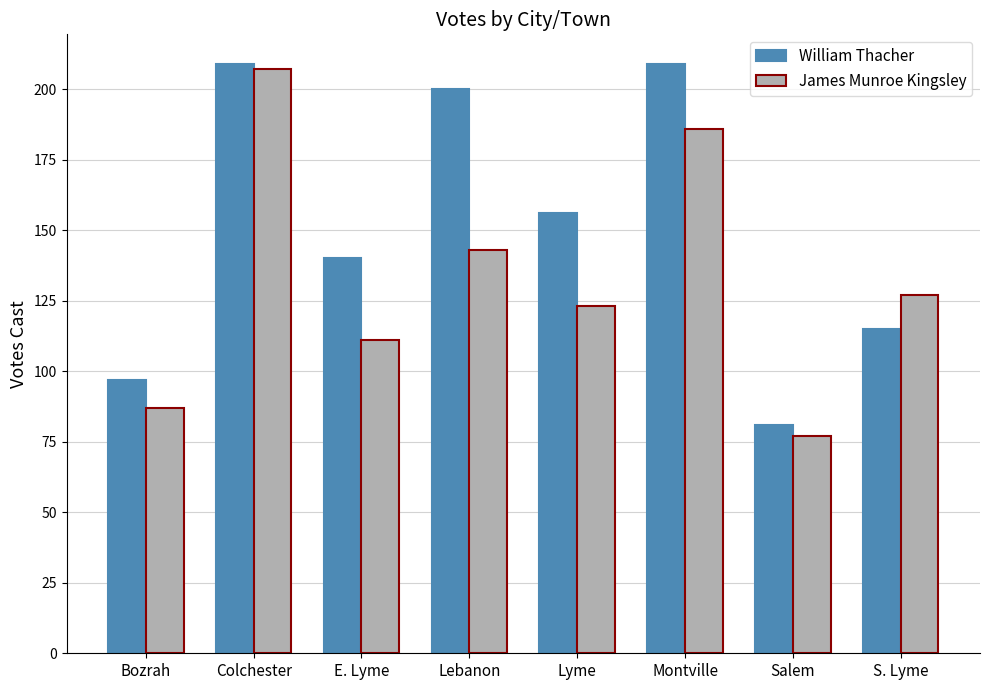

What is the label of the 3rd bar from the right?

Montville